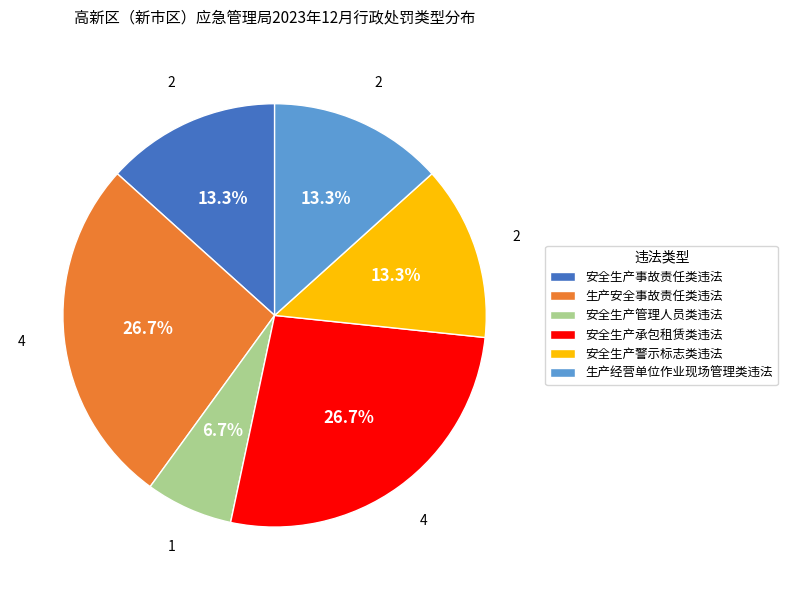

Is it true that 安全生产事故责任类违法 is 28% of the pie?

False